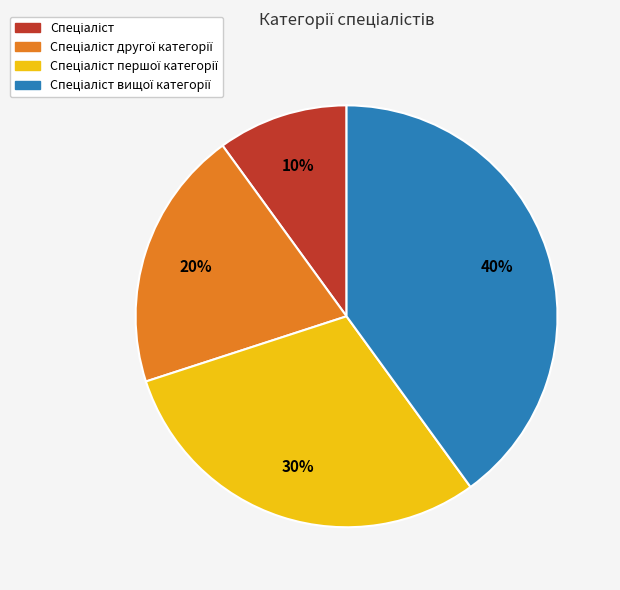

To the nearest percent, what is the average slice percentage?

25%